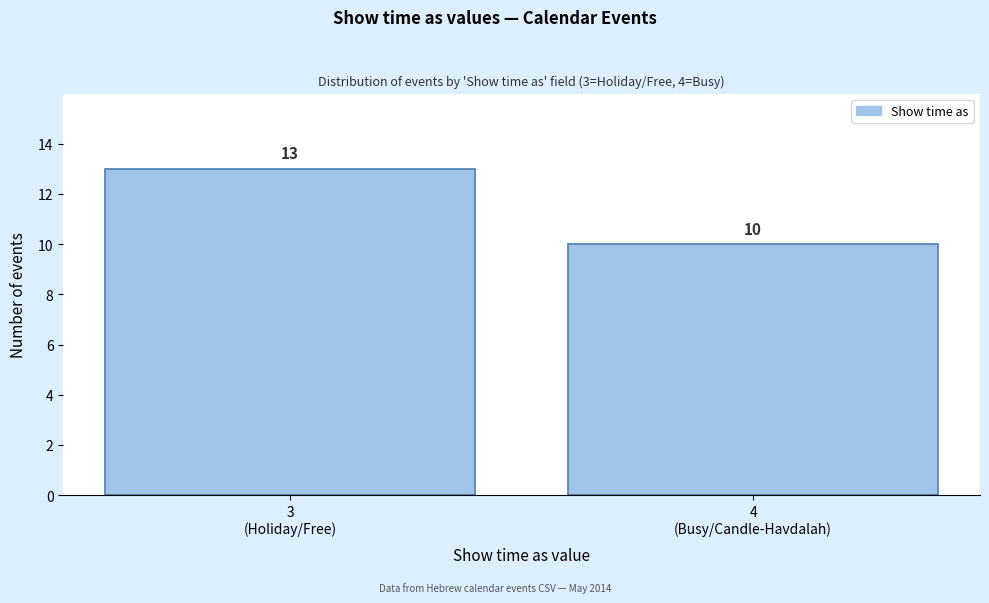

Reading right to left, list all the values displayed in this chart.

10	13